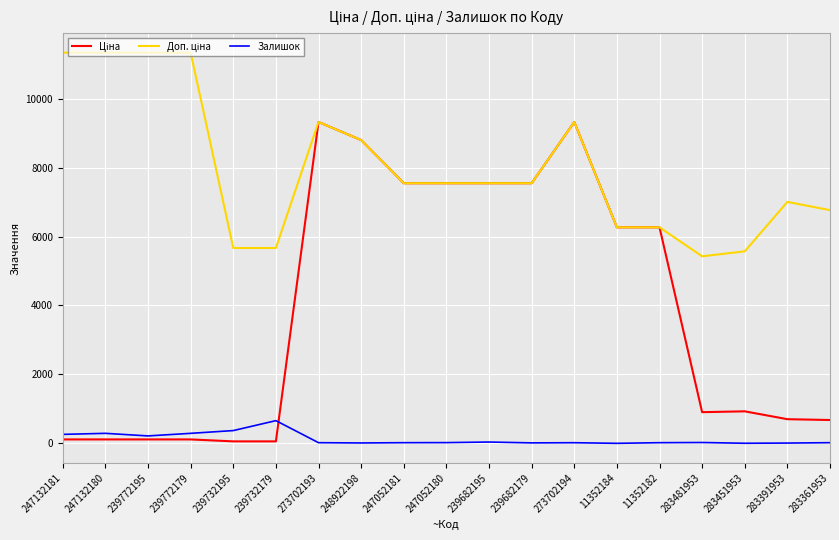

What is the maximum value shown in the chart?

11334.0